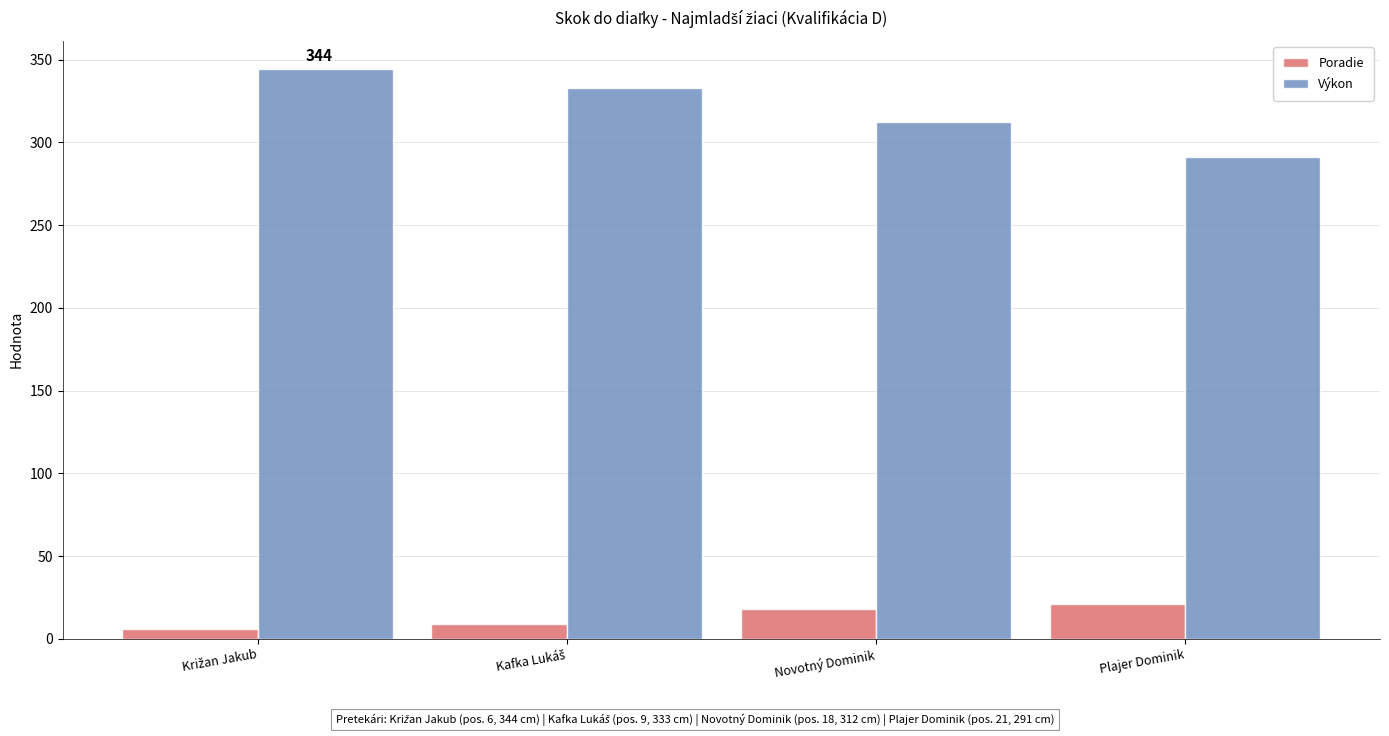

What is the maximum value shown in the chart?

344